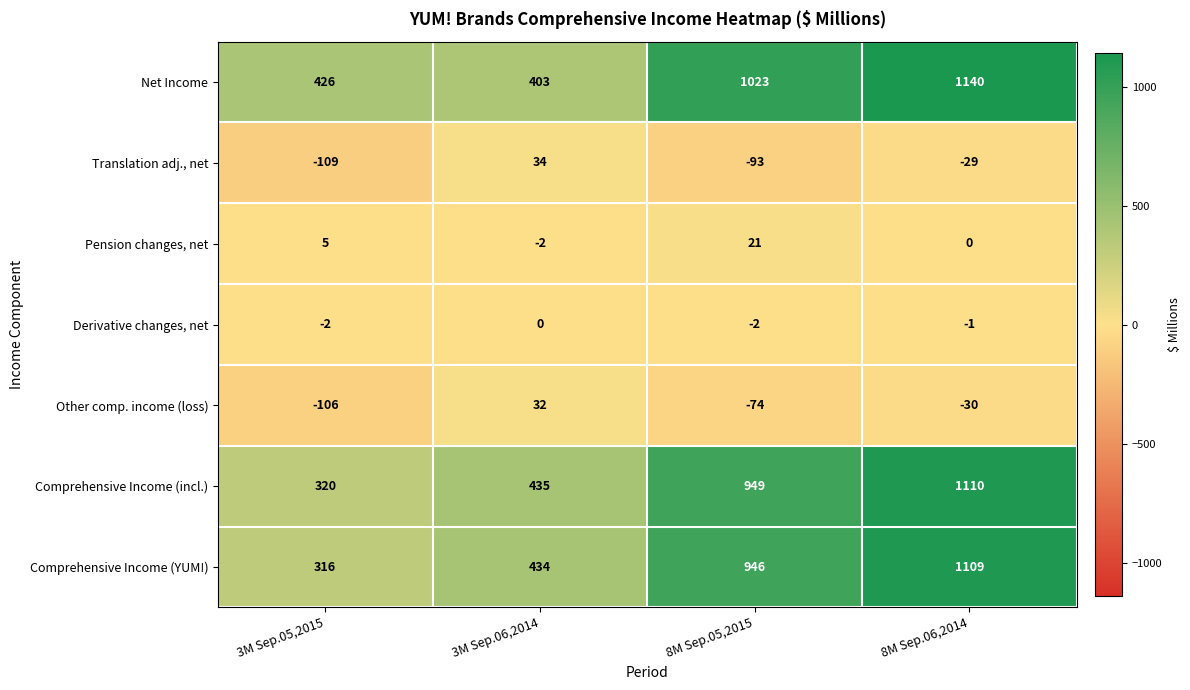

What is the sum of all Derivative changes, net values?

-5